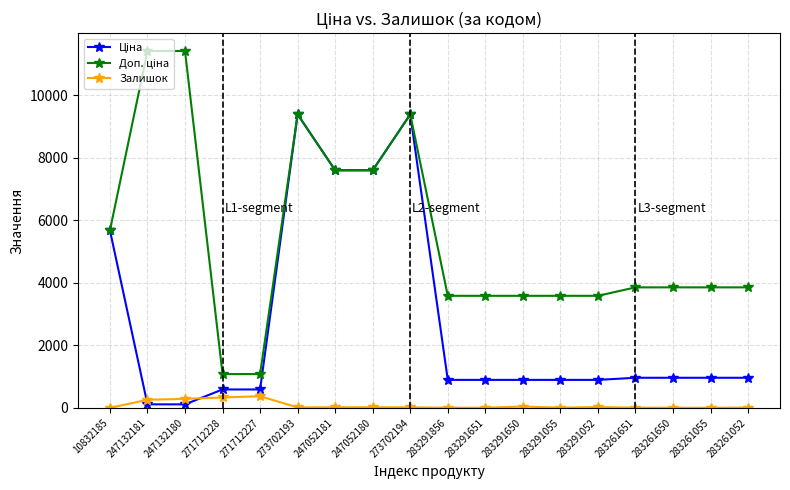

How many series are shown in this chart?

3